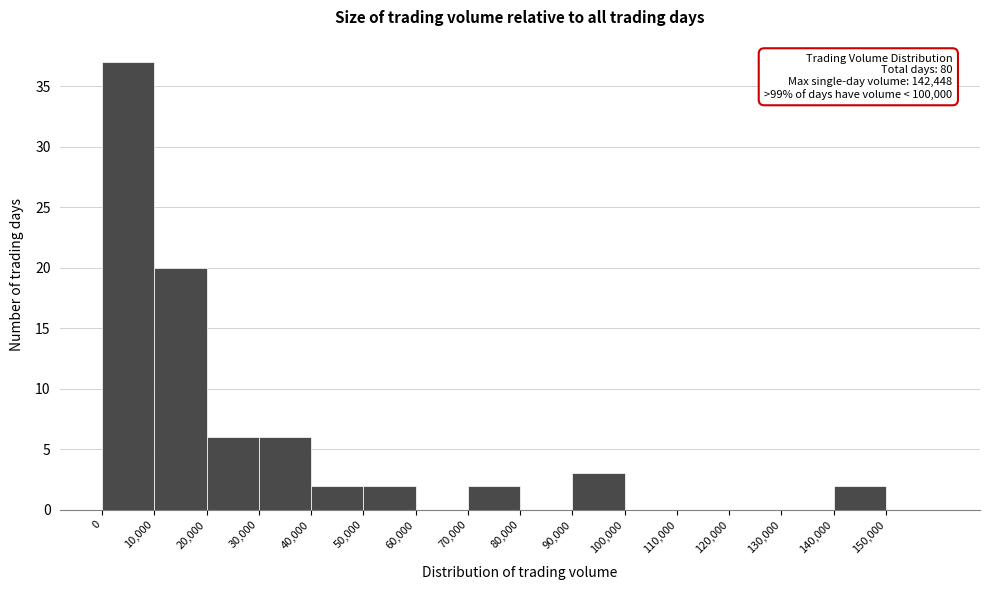

Over which range of the x-axis is the bar tallest?

0 to 10000